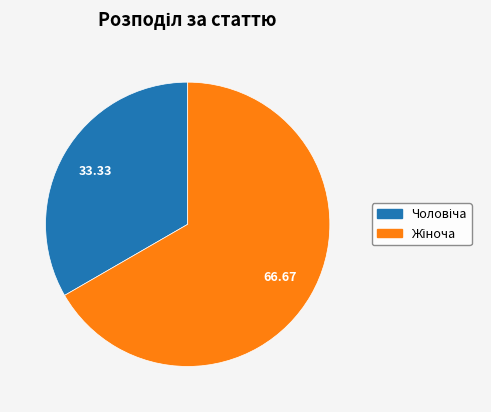

Is there a majority slice in this chart?

Yes